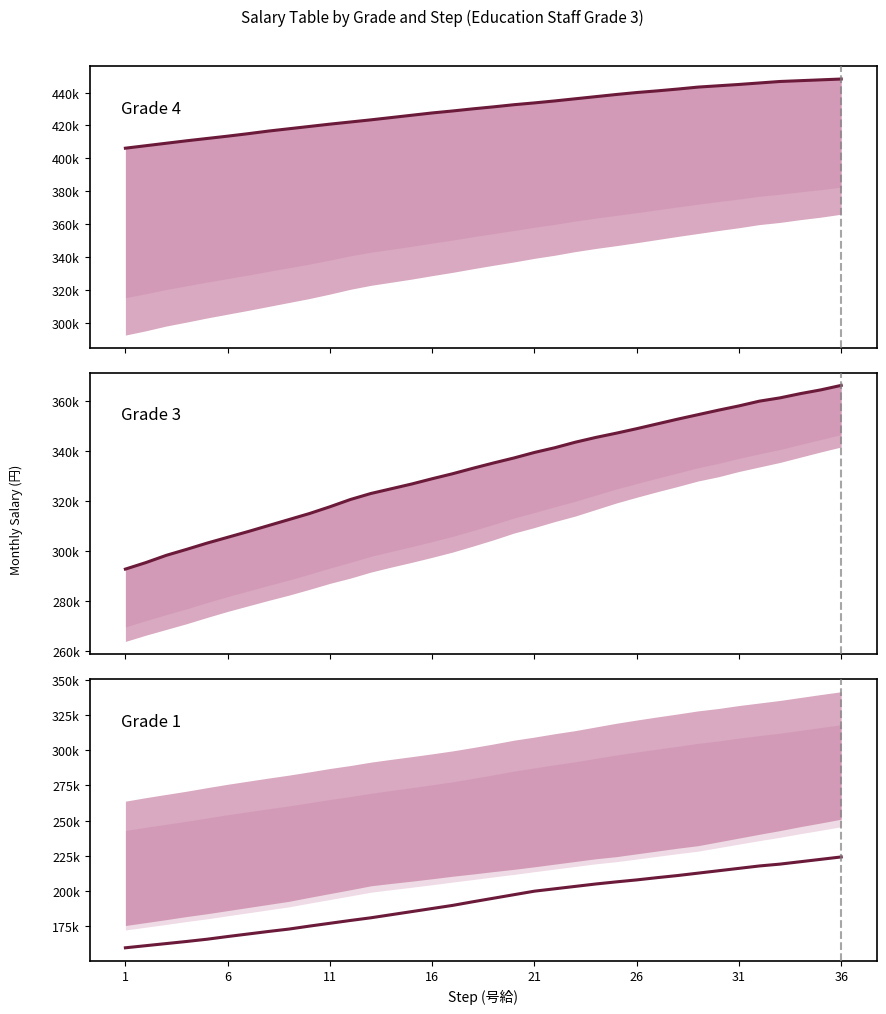

True or false: Grade 1 has more than 2 points higher than both neighbors.

False